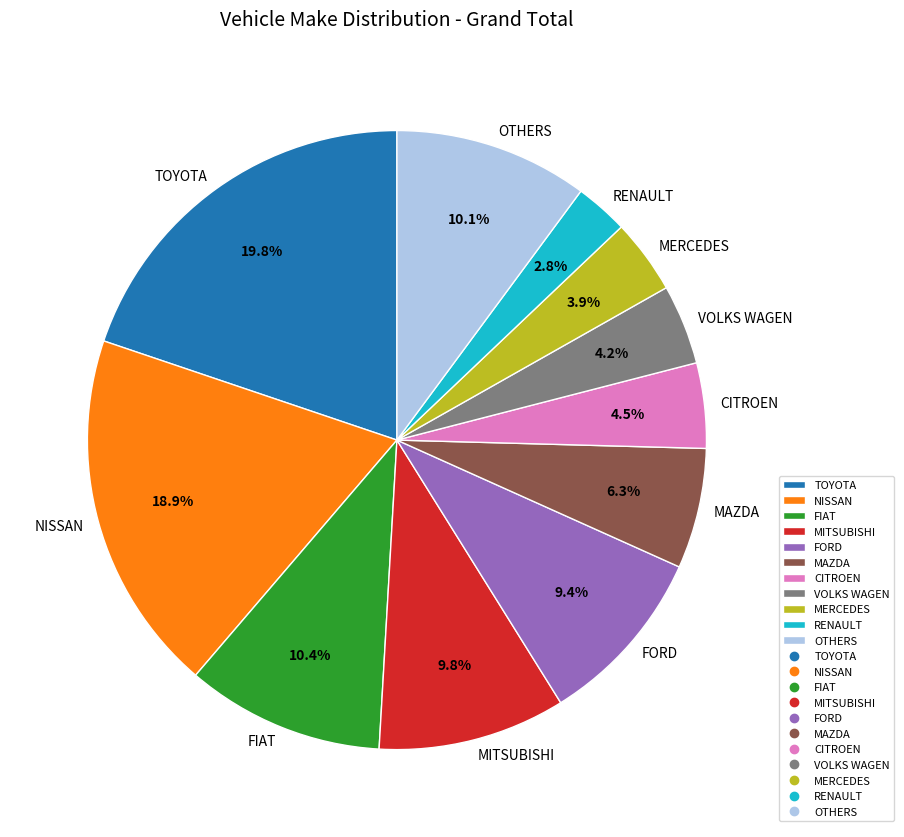

Do FIAT and MERCEDES together represent more than half of the pie?

No